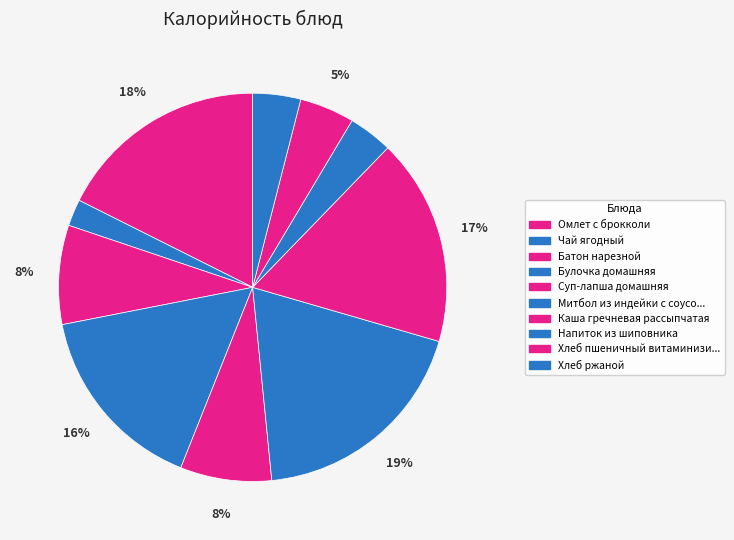

How many segments does this pie chart have?

10